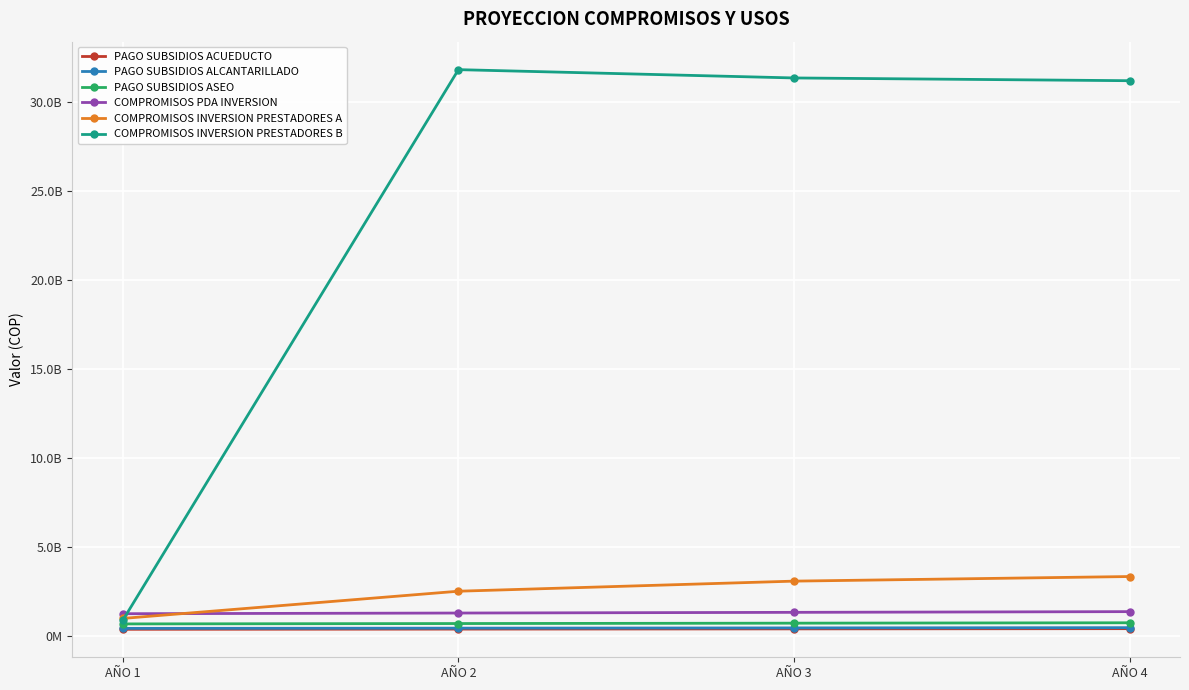

What is the smallest value displayed?

384448908.0